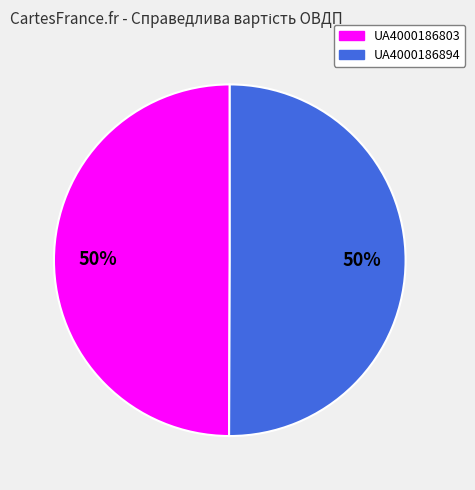

What is the ratio of the value at UA4000186894 to the value at UA4000186803?

1.0